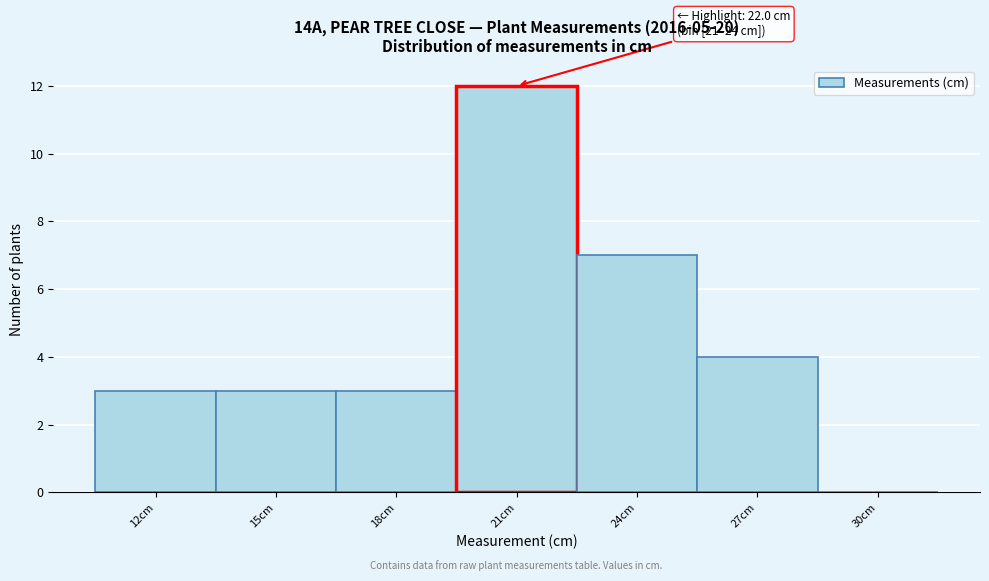

Reading left to right, list all the values displayed in this chart.

12cm=3	15cm=3	18cm=3	21cm=12	24cm=7	27cm=4	30cm=0